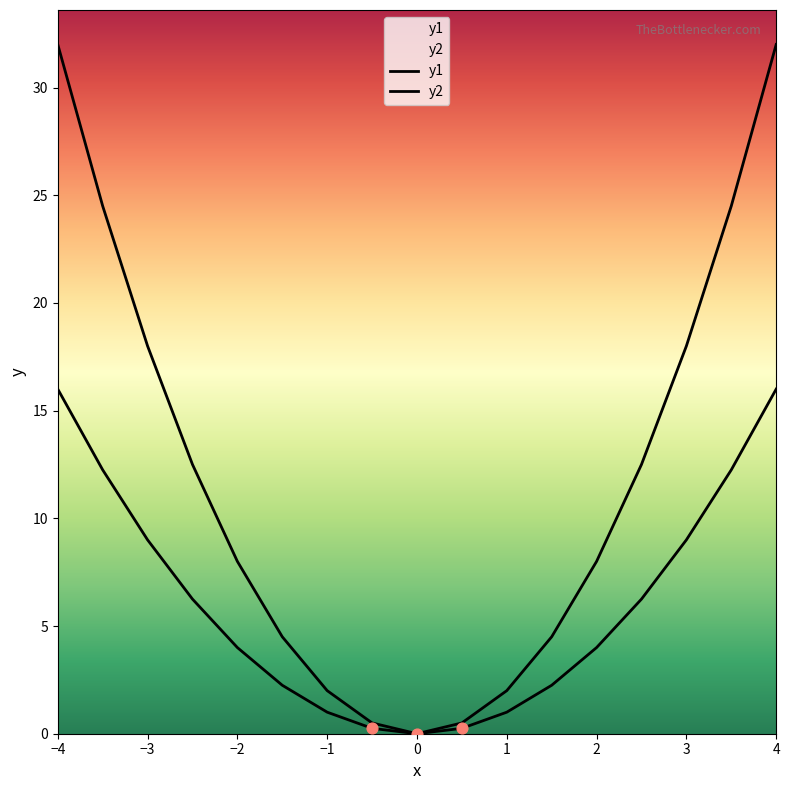

What are all the series names shown in the legend?

y1, y2